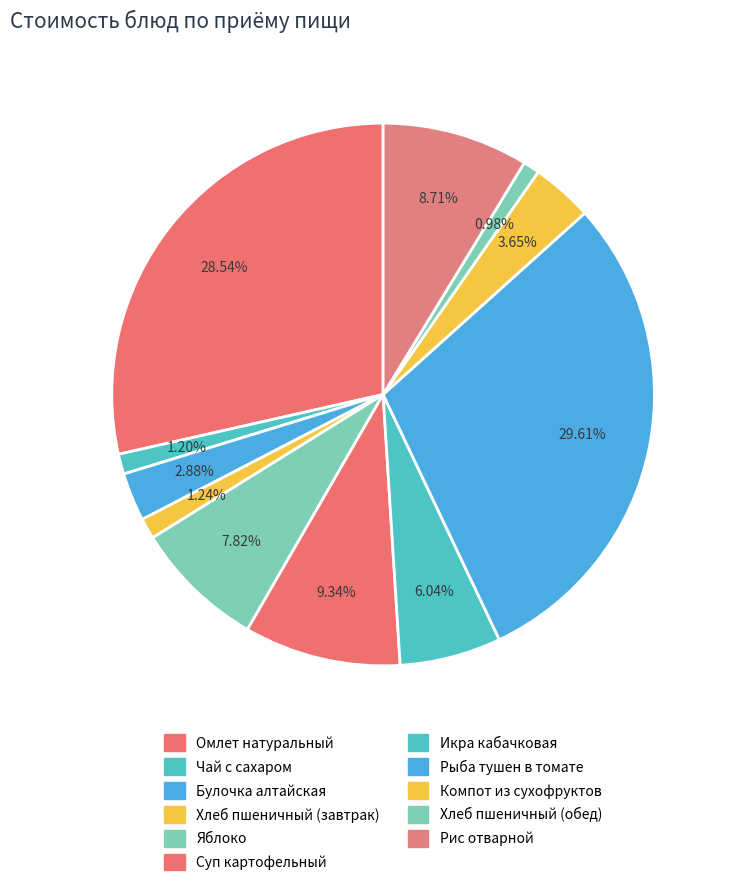

Is Чай с сахаром the majority of the pie?

No